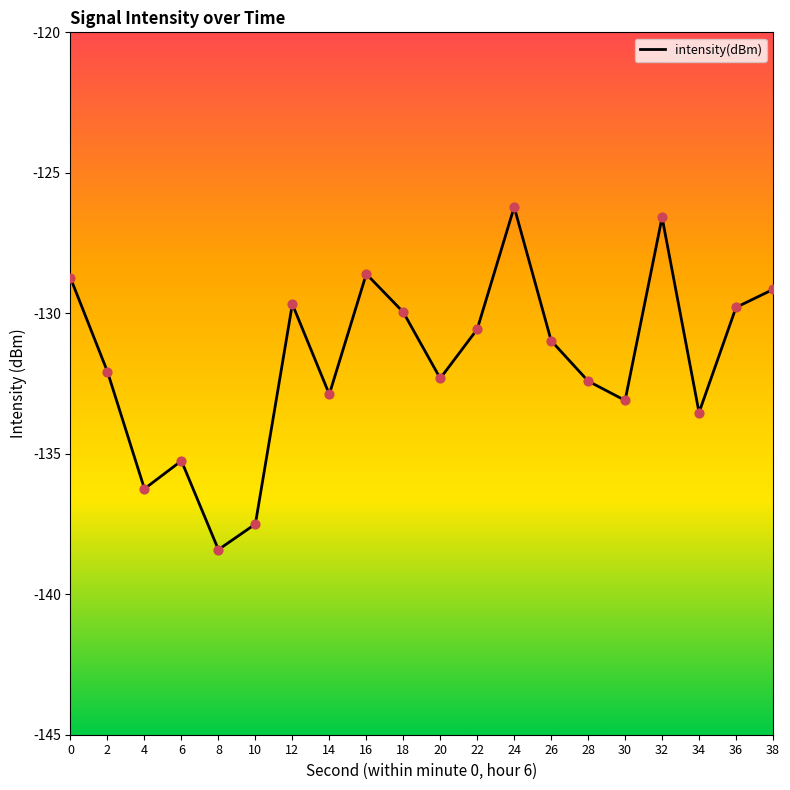

Between 16 and 22, which is larger?

16